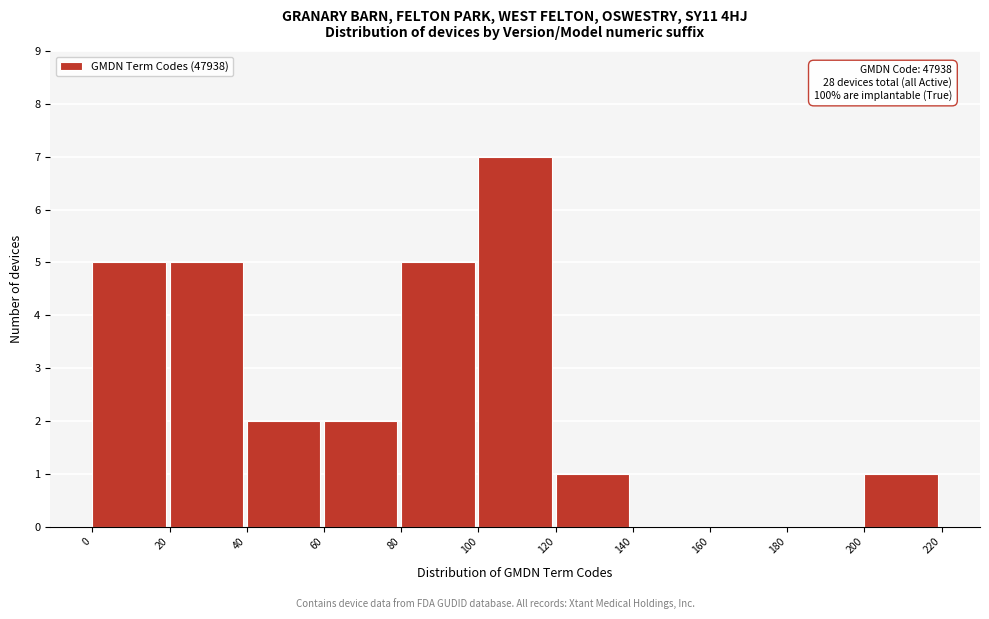

Over which range of the x-axis is the bar tallest?

100 to 120